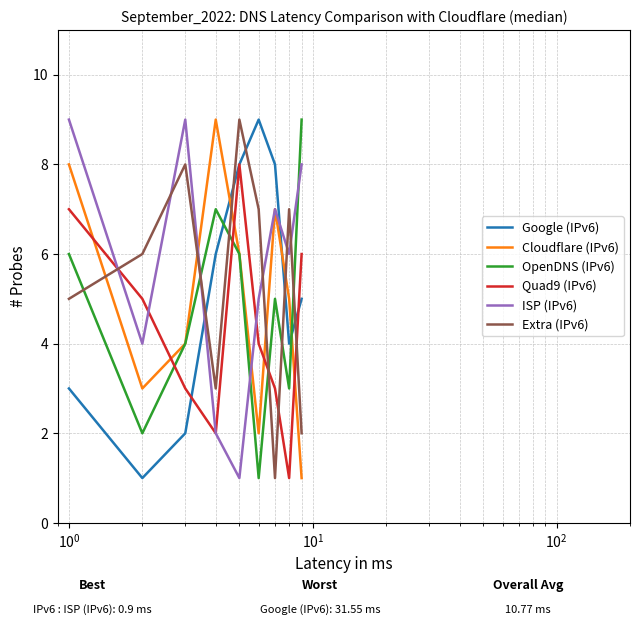

After their last crossing, which series has the higher values: OpenDNS (IPv6) or Quad9 (IPv6)?

OpenDNS (IPv6)